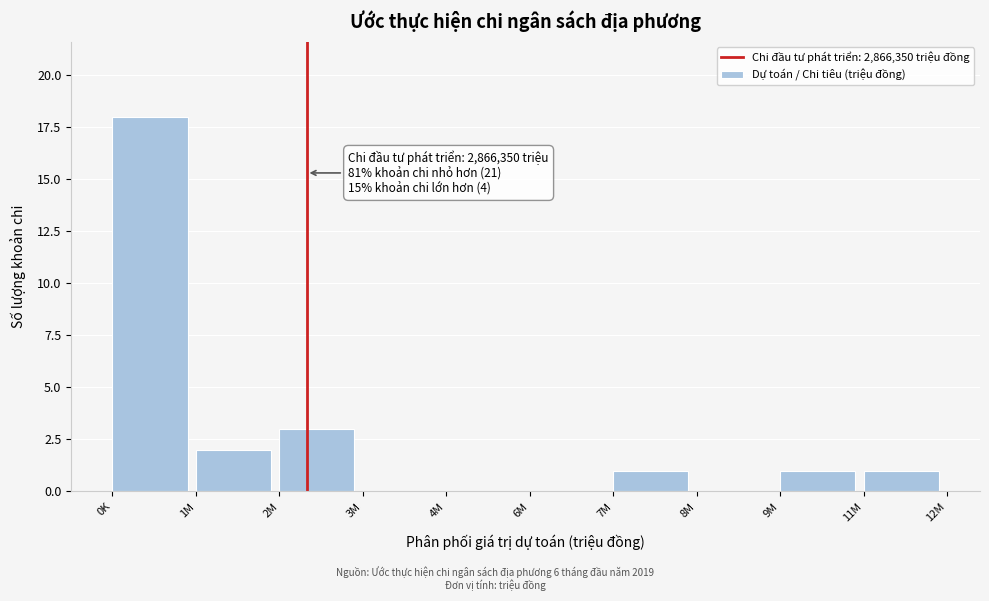

Reading left to right, extract all data points from this chart.

0K=18	1M=2	2M=3	3M=0	4M=0	6M=0	7M=1	8M=0	9M=1	11M=1